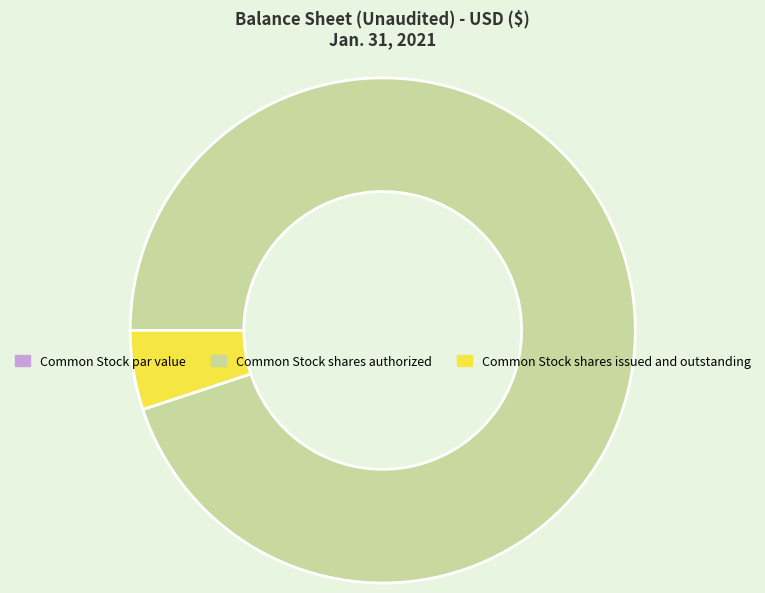

The Common Stock shares issued and outstanding slice represents 5% of the pie. True or false?

True